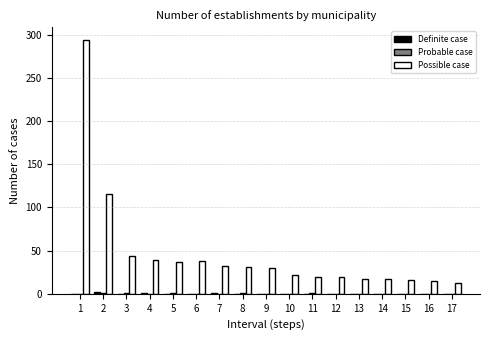

The value of Possible case at 2 is 116. True or false?

True